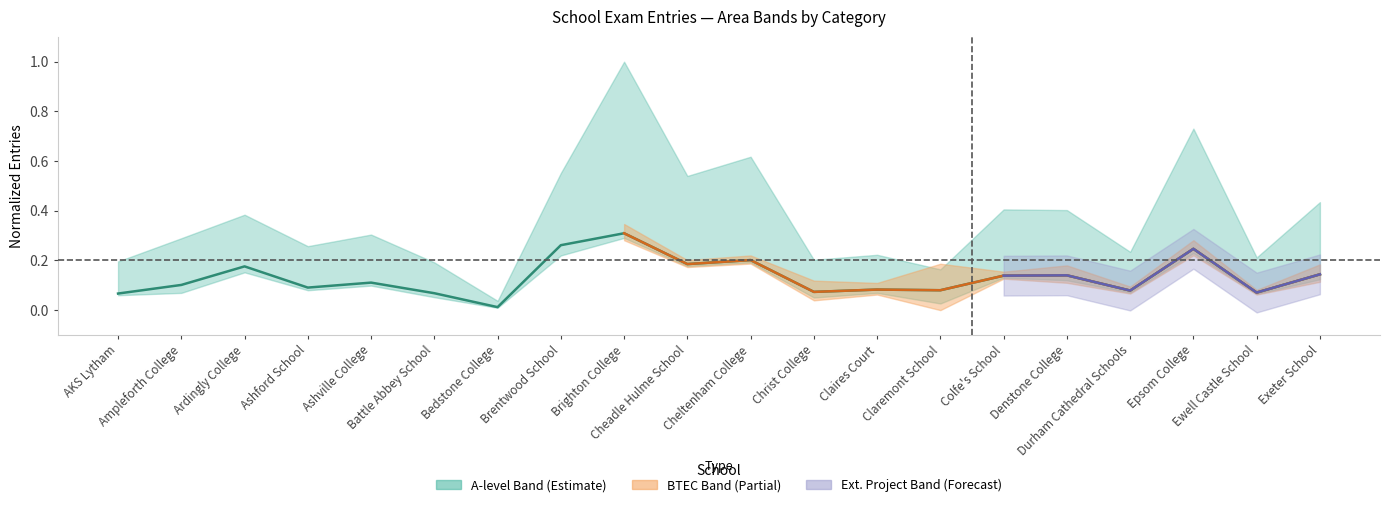

What is the greatest value displayed?

0.3